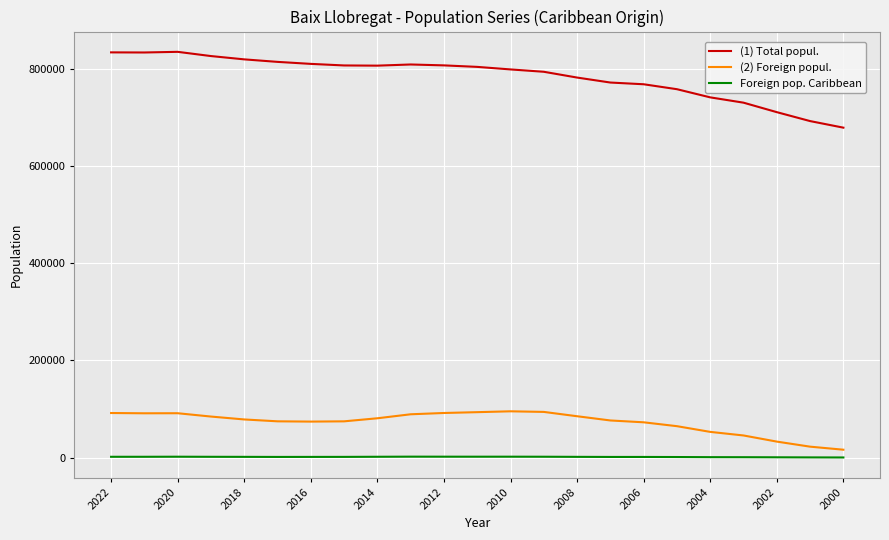

True or false: (2) Foreign popul. and Foreign pop. Caribbean cross at least once.

False